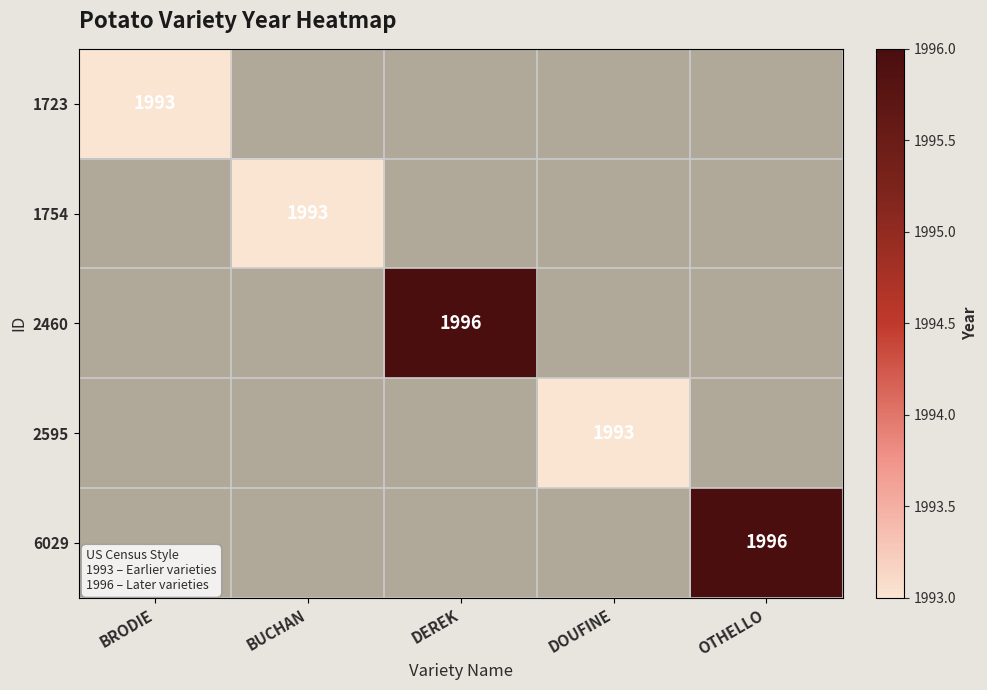

The 6029 series shows 513 at OTHELLO. True or false?

False